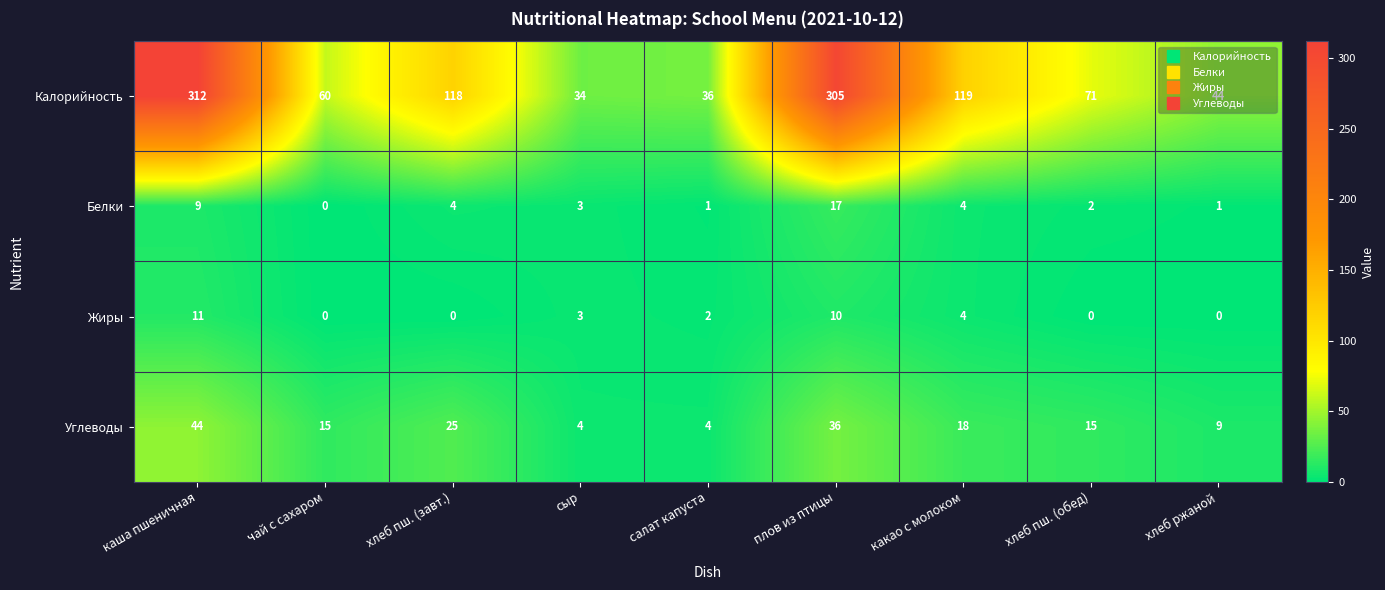

How many values in Белки are above zero?

8